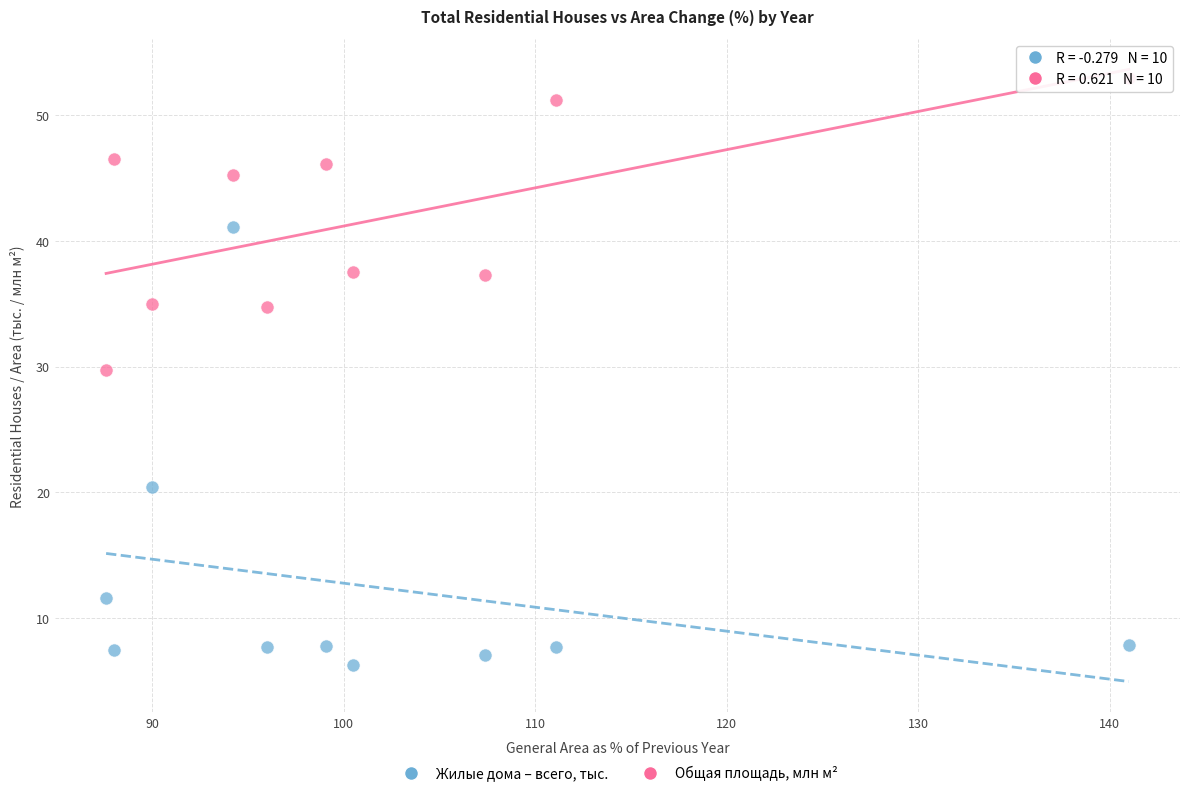

Which series contains the lowest Y value?

Жилые дома – всего, тыс.